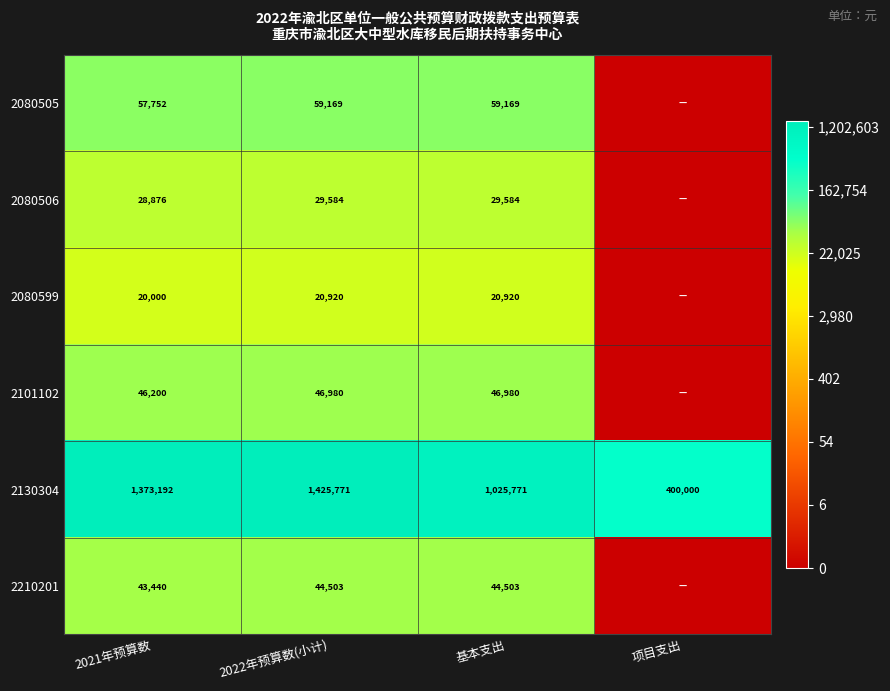

Is the value of 2080599 at 2022年预算数(小计) greater than the value of 2080505 at 2022年预算数(小计)?

No